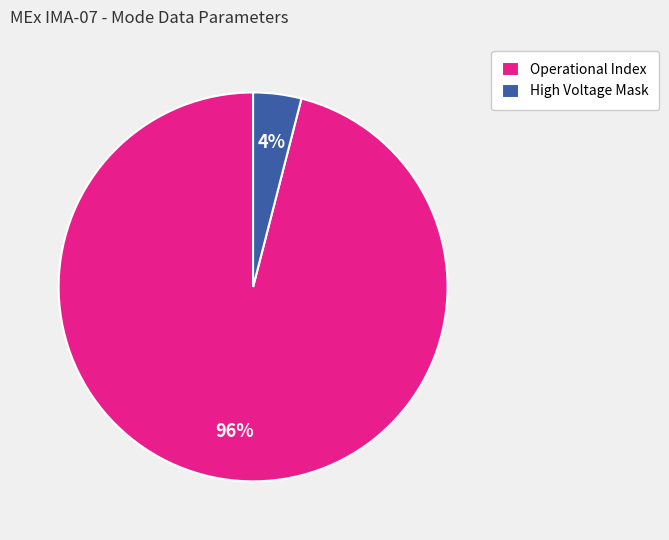

Is there a majority slice in this chart?

Yes